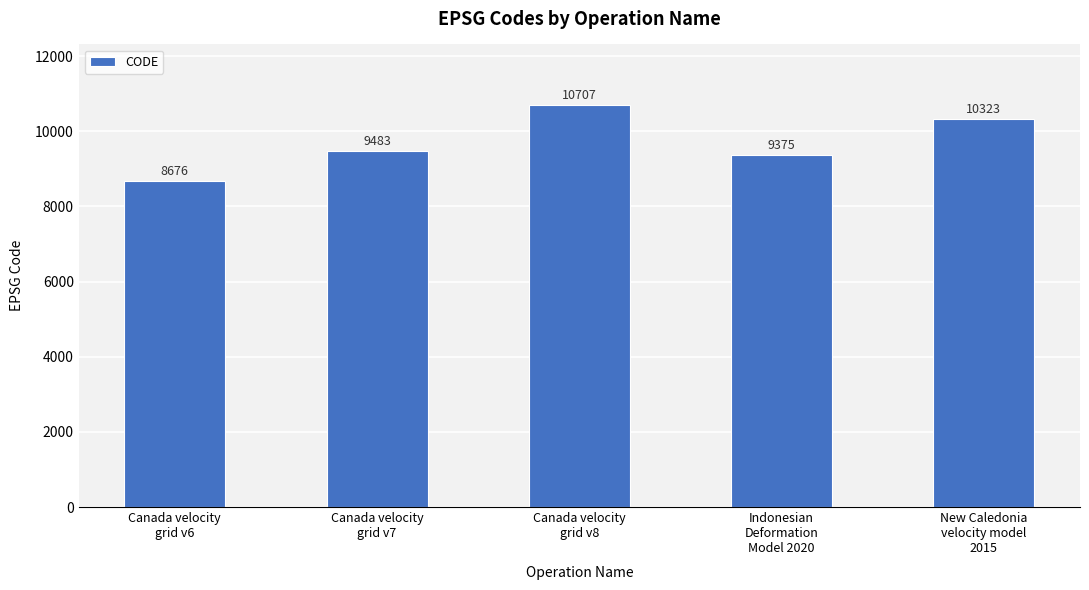

What is the average value?

9713